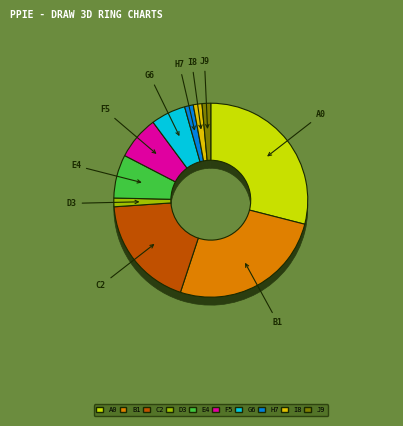

To the nearest percent, what is the difference between the duration_last_alarm and run_time slice percentages?

12%